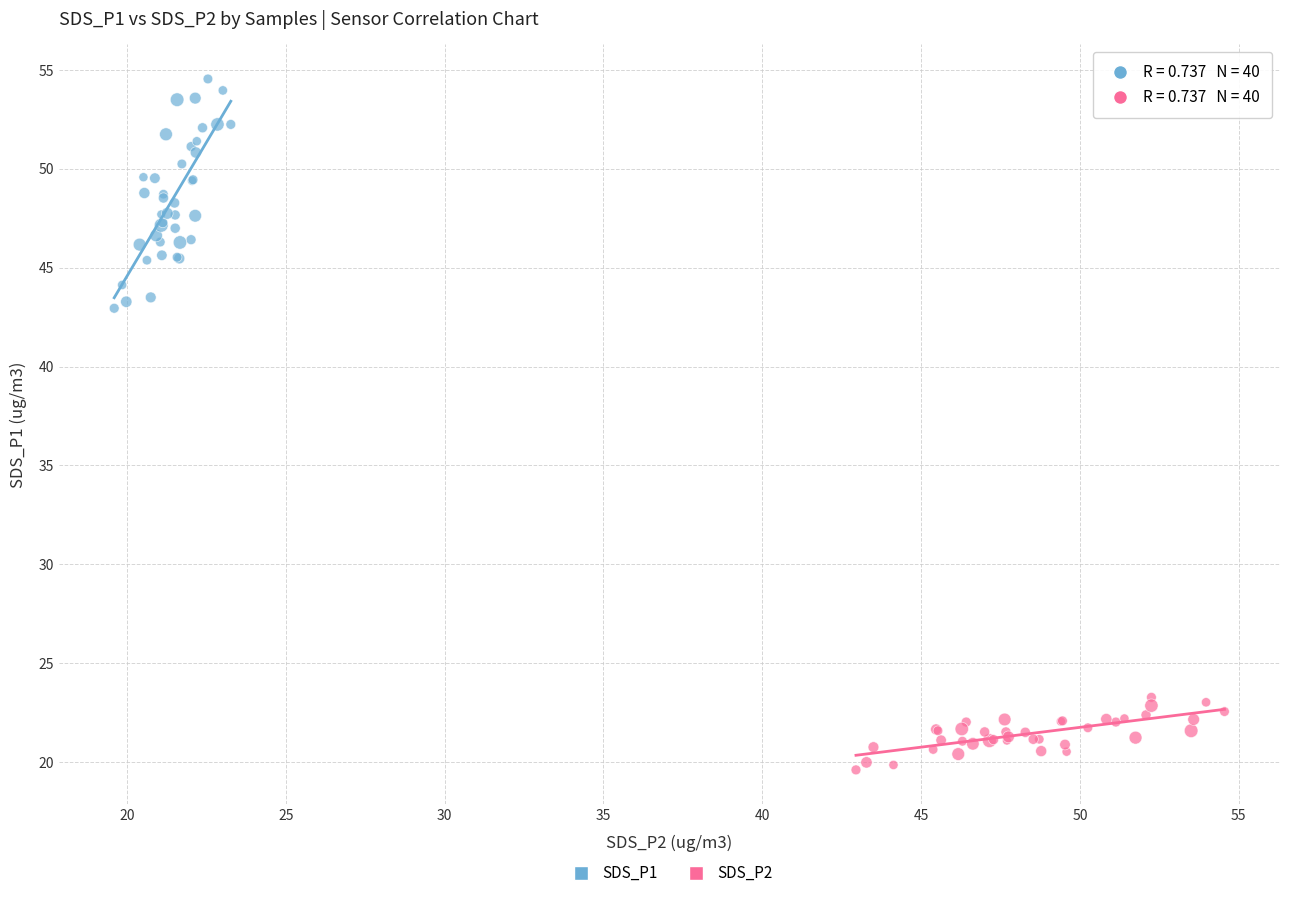

Which series reaches the maximum Y coordinate?

SDS_P1